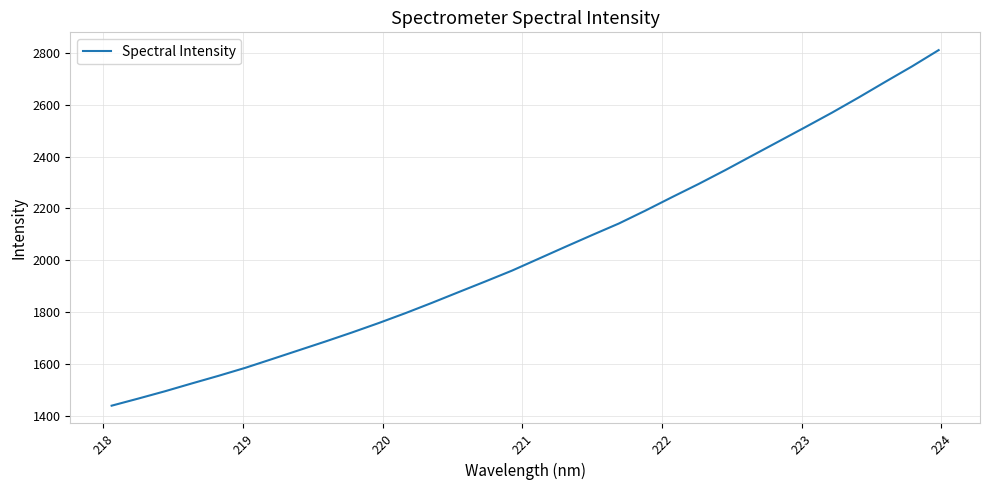

What is the maximum value shown in the chart?

2811.1